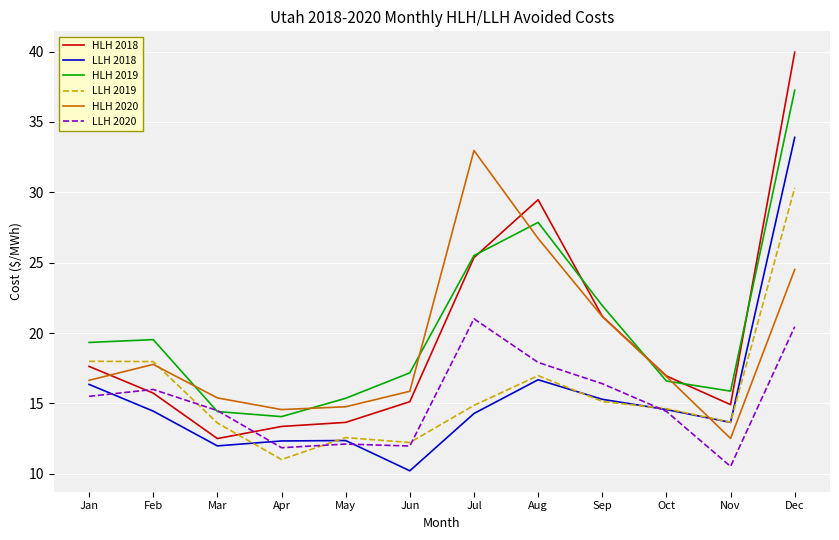

True or false: LLH 2019 and HLH 2019 intersect in this chart.

False